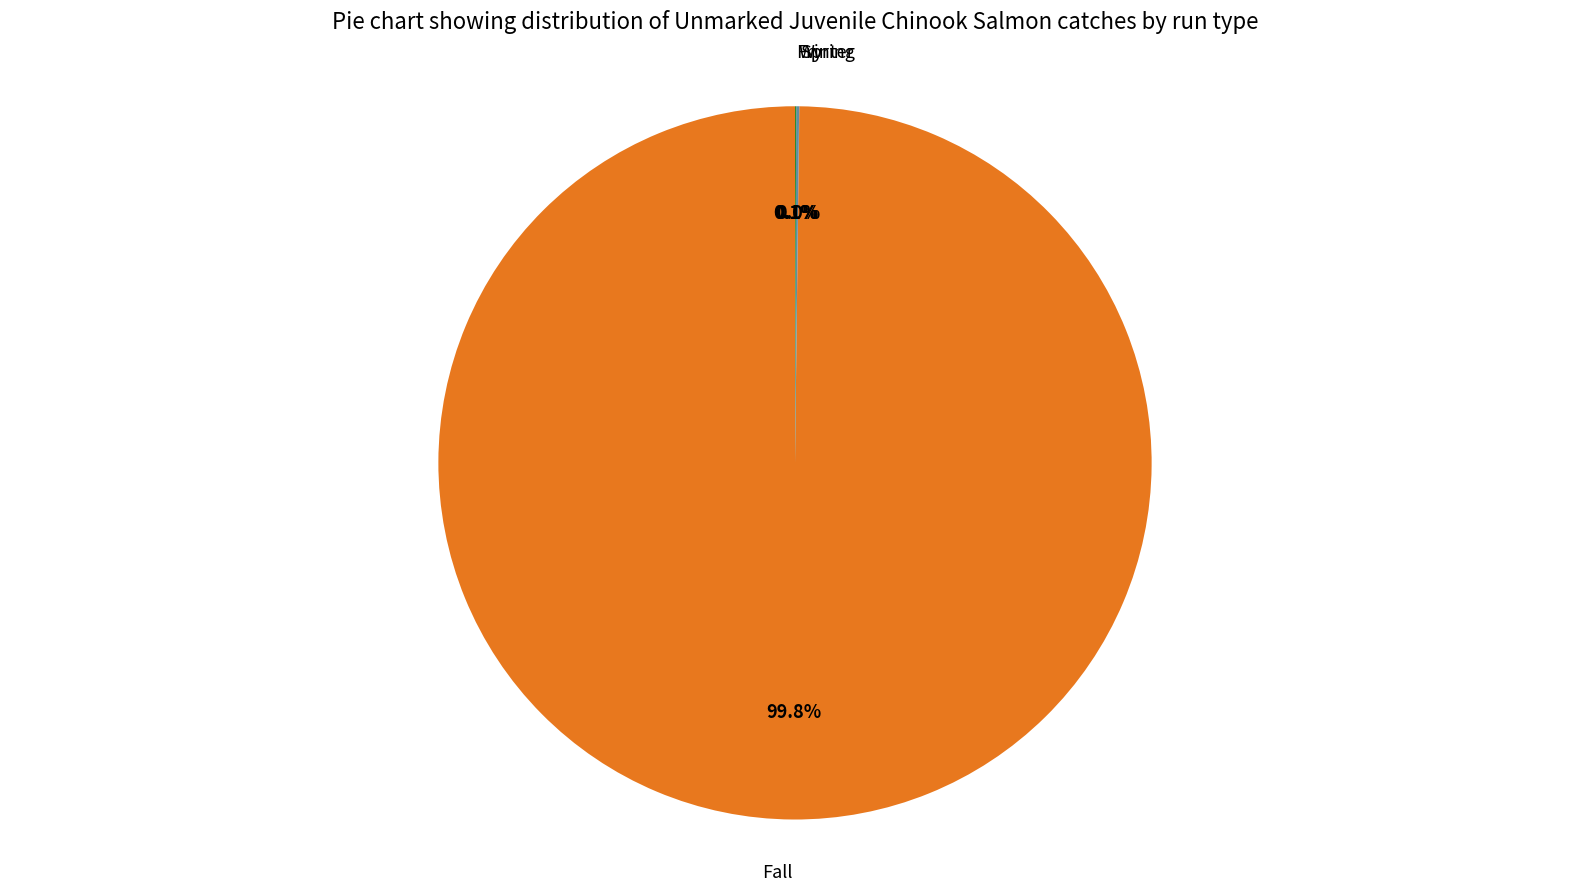

Is there any slice that represents more than half of the pie?

Yes